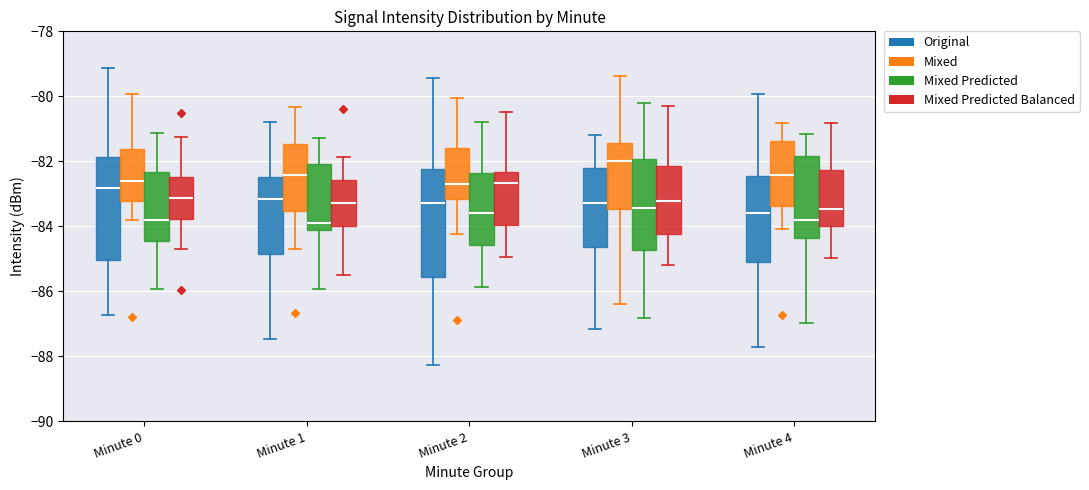

Where does the lower whisker of the box for Minute 4 (Mixed) end on the y-axis? The values are not printed on the chart, so give them approximately, as read against the axis.

-84.0